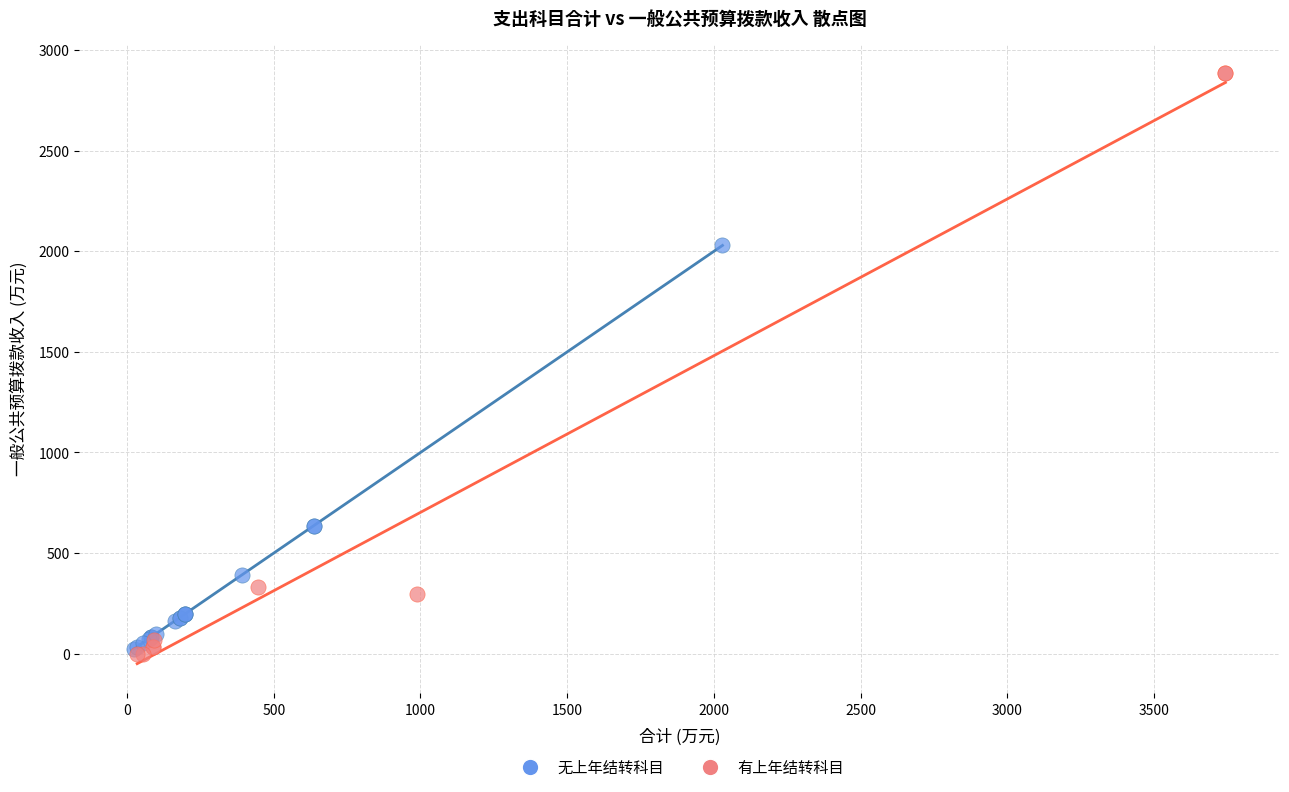

Which series reaches the maximum Y coordinate?

有上年结转科目